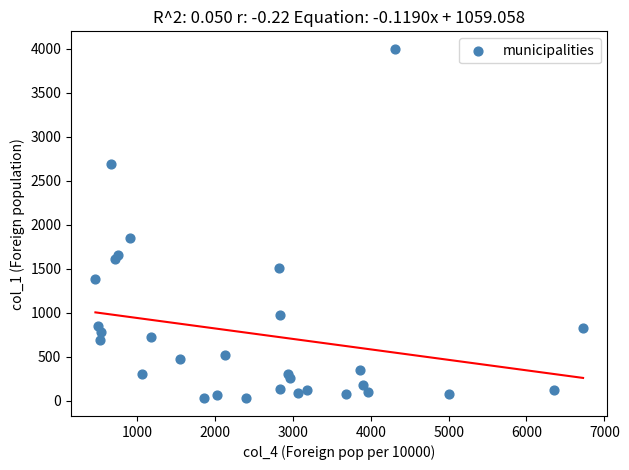

What Y value in the scatter plot is closest to 2012?

1848